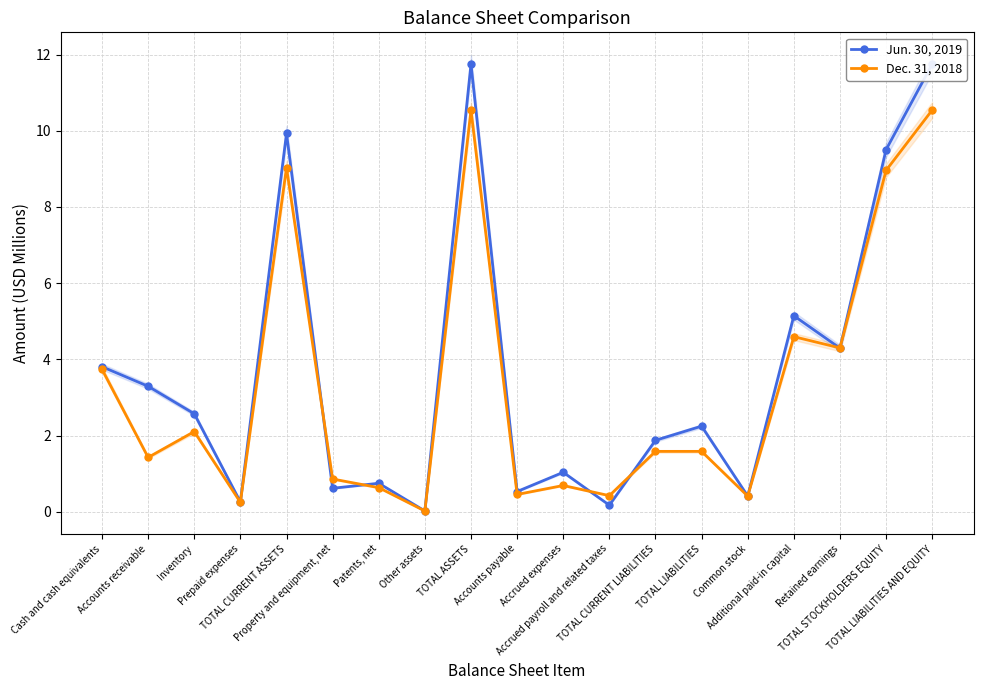

Between Accounts receivable and TOTAL LIABILITIES, which series saw the biggest shift?

Jun. 30, 2019